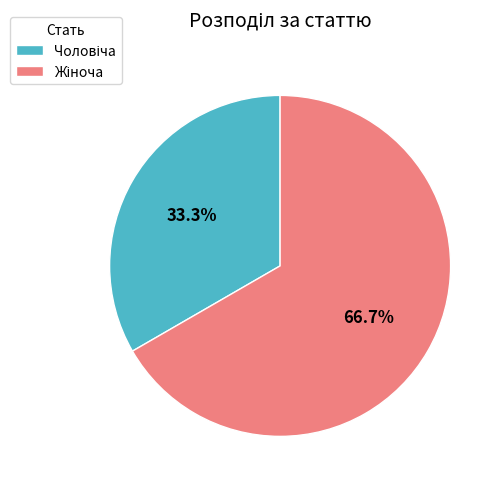

What portion of the pie excludes Чоловіча?

66.7%